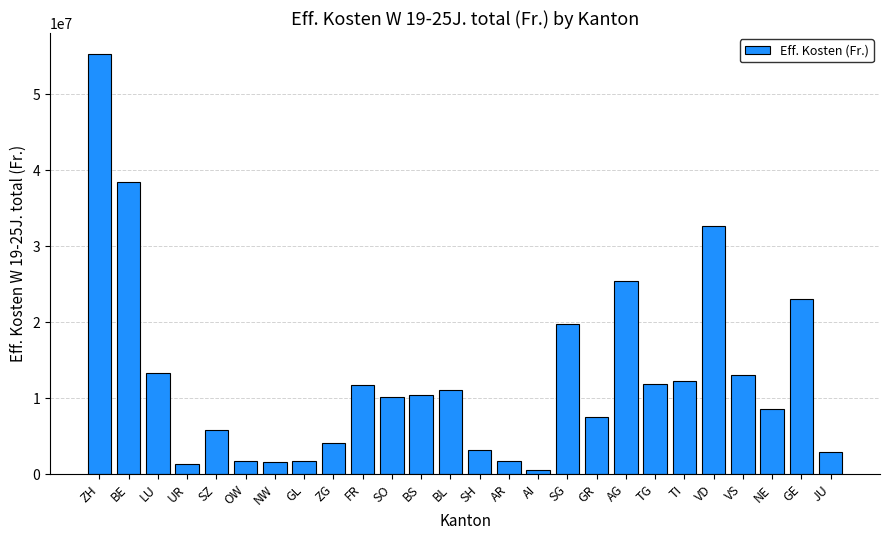

What is the difference between the values at ZH and UR?

54020612